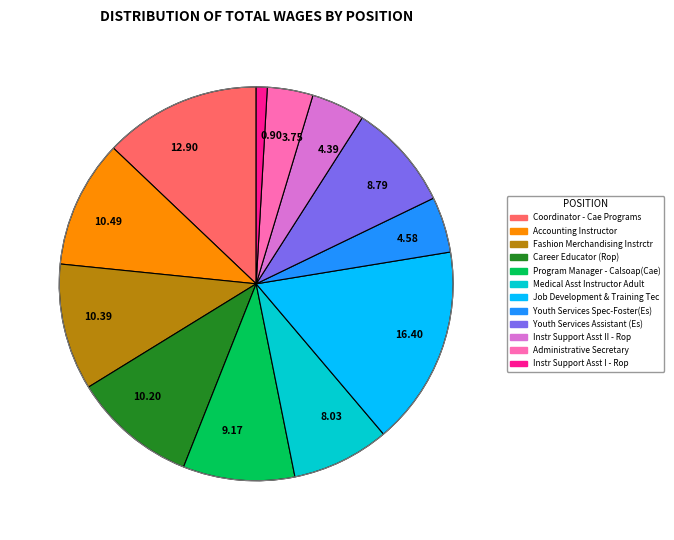

Is there any slice that represents more than half of the pie?

No